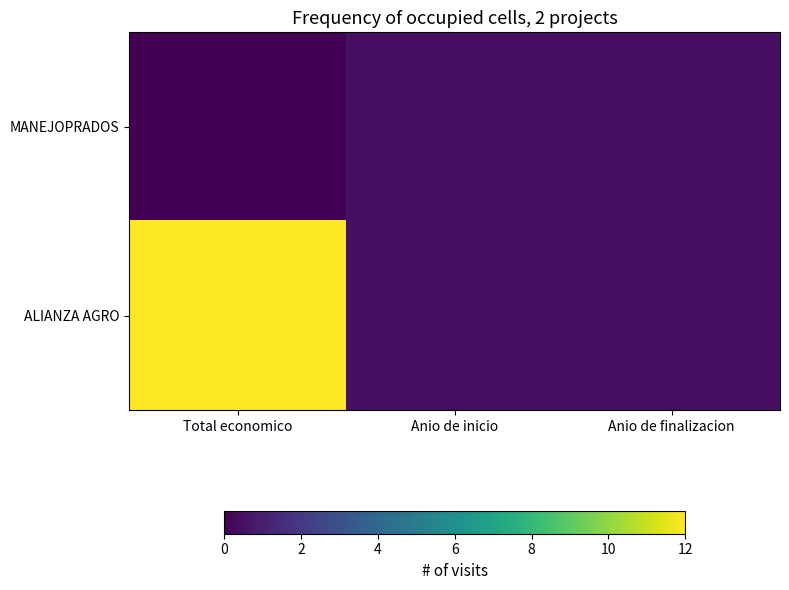

Reading left to right, extract all data points from this chart.

MANEJOPRADOS: Total economico=0.0	Anio de inicio=0.5	Anio de finalizacion=0.5
ALIANZA AGRO: Total economico=12.0	Anio de inicio=0.5	Anio de finalizacion=0.5